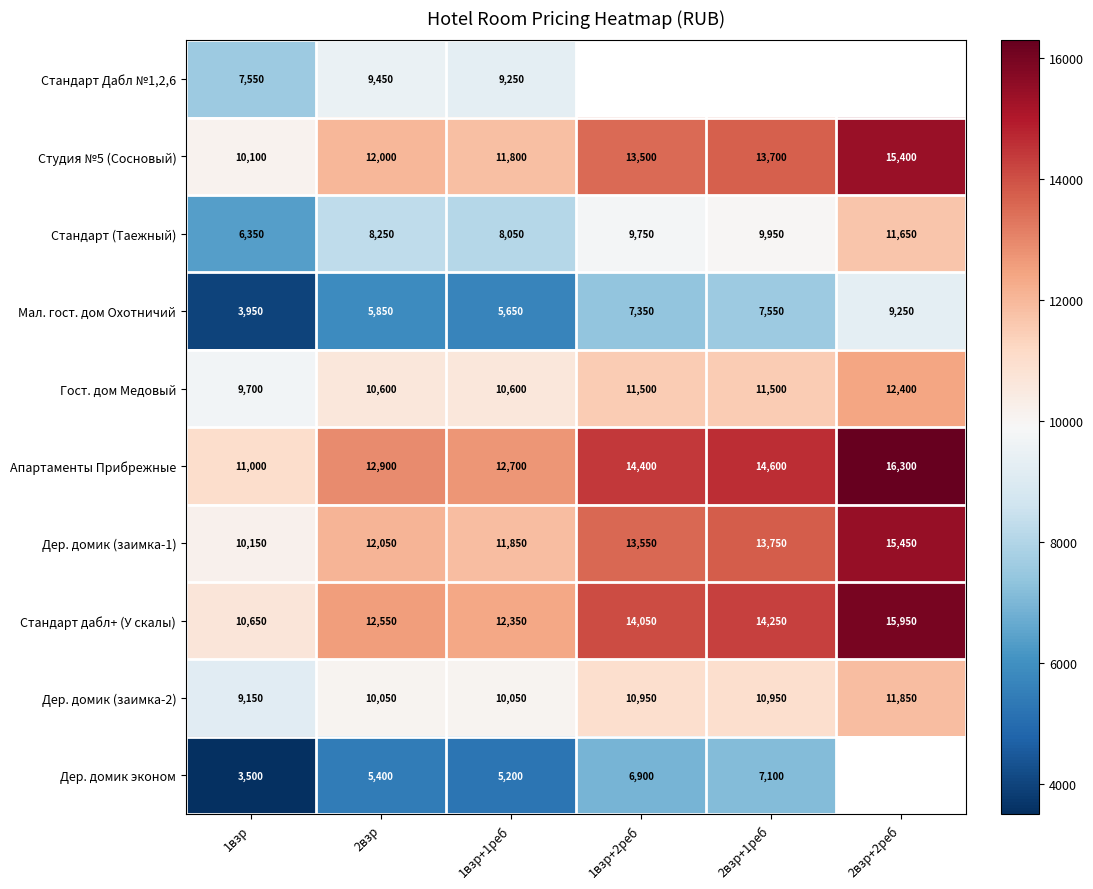

What is the minimum value shown in the chart?

3500.0